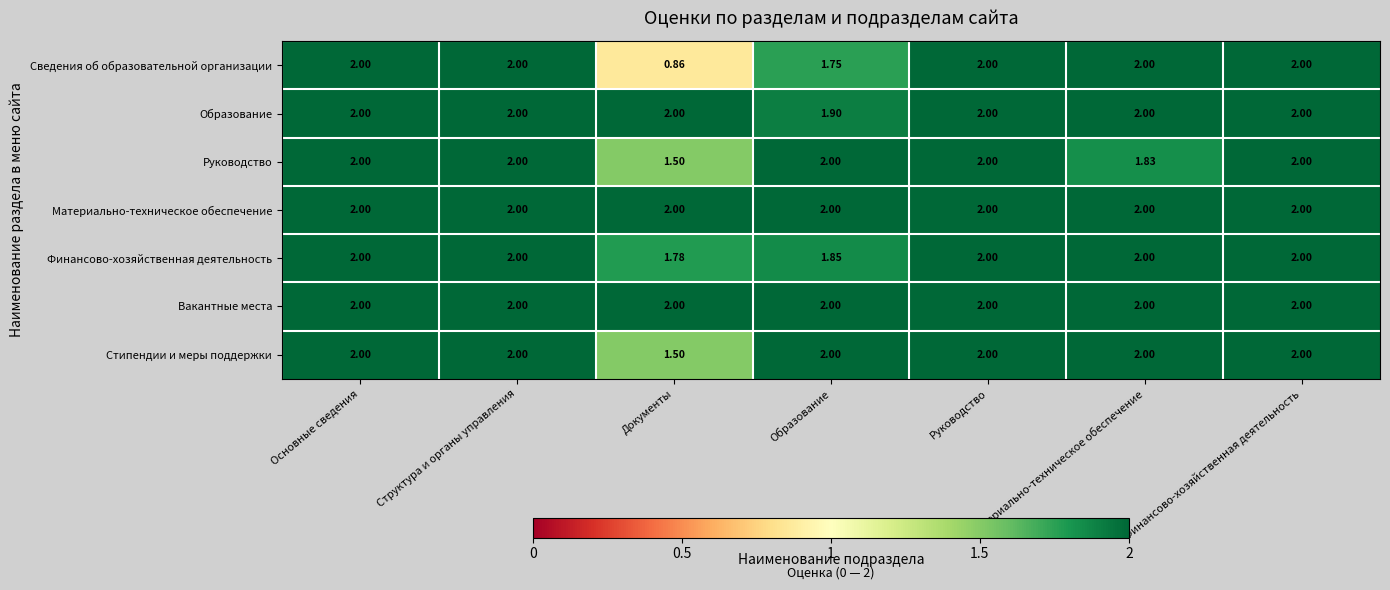

Which category has the lowest value in the Финансово-хозяйственная деятельность series?

Документы